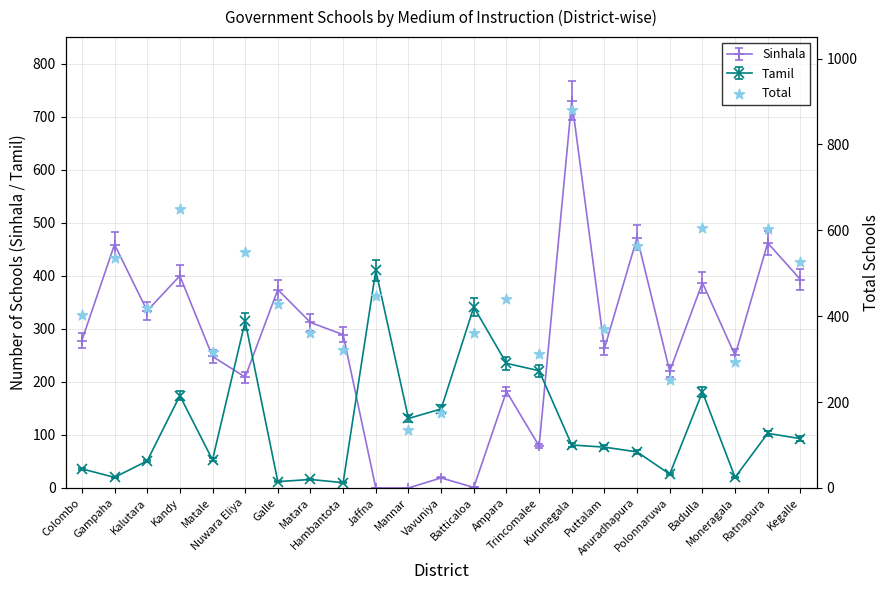

What is the change in value from Matara to Badulla?

+245